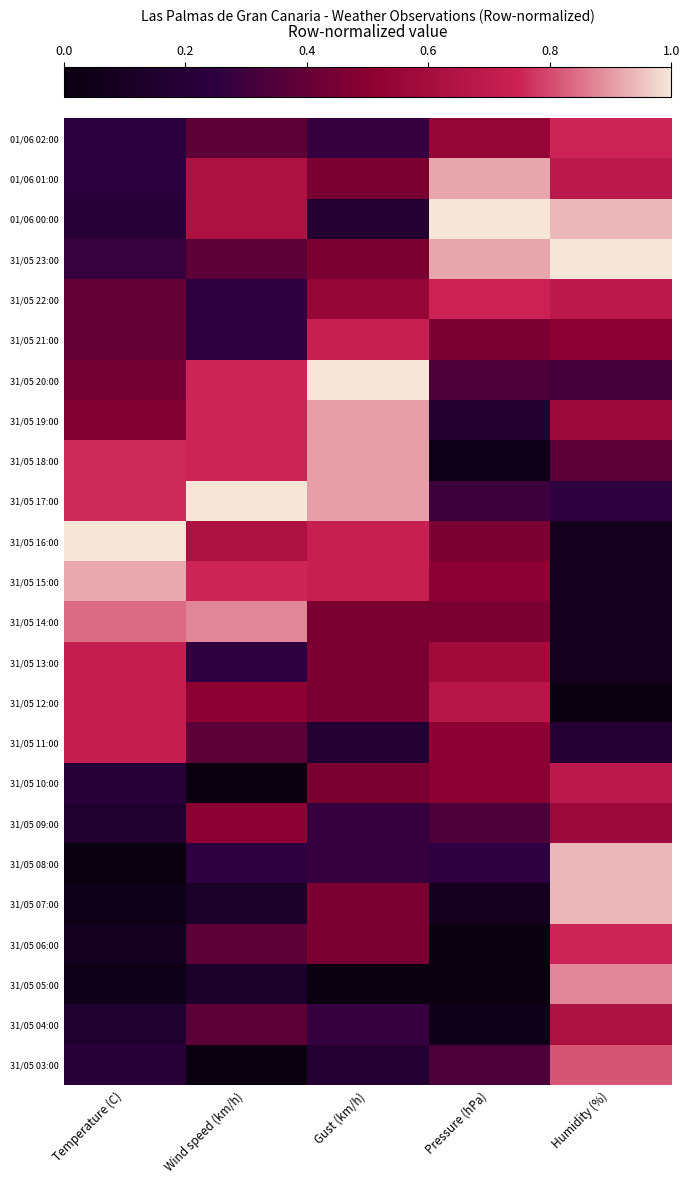

Rank the series by their maximum value, from lowest to highest.

31/05 09:00, 31/05 04:00, 31/05 10:00, 31/05 13:00, 31/05 12:00, 31/05 11:00, 31/05 21:00, 31/05 22:00, 01/06 02:00, 31/05 06:00, 31/05 03:00, 31/05 14:00, 31/05 05:00, 31/05 19:00, 31/05 18:00, 01/06 01:00, 31/05 15:00, 31/05 08:00, 31/05 07:00, 01/06 00:00, 31/05 23:00, 31/05 20:00, 31/05 17:00, 31/05 16:00